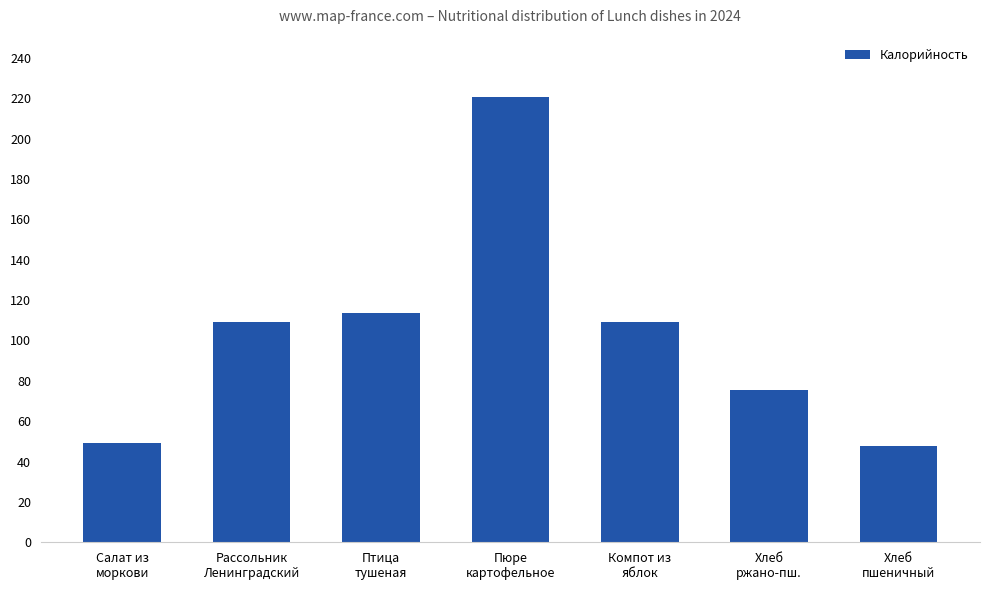

What is the value of the 1st bar from the left?

49.0